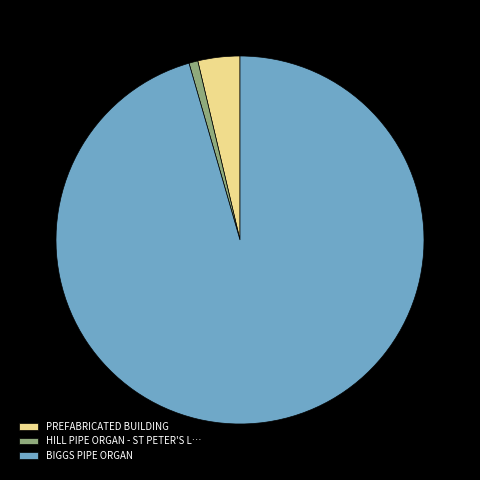

Rank the categories by value from lowest to highest.

HILL PIPE ORGAN - ST PETER'S L…, PREFABRICATED BUILDING, BIGGS PIPE ORGAN